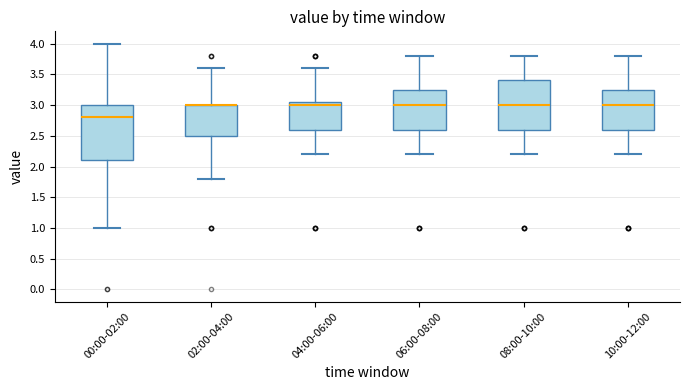

Where does the lower whisker of the box for 08:00-10:00 end on the y-axis? The values are not printed on the chart, so give them approximately, as read against the axis.

2.20